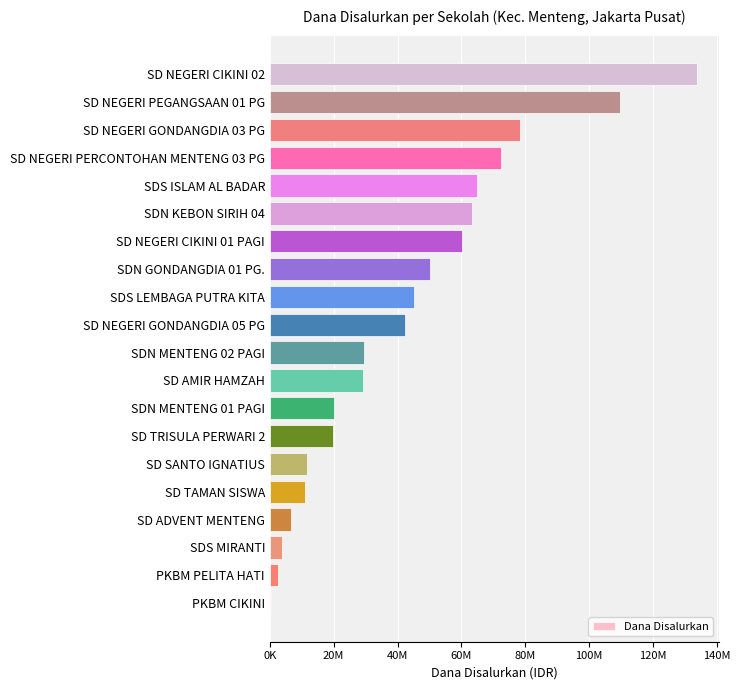

What is the minimum value shown in the chart?

225000